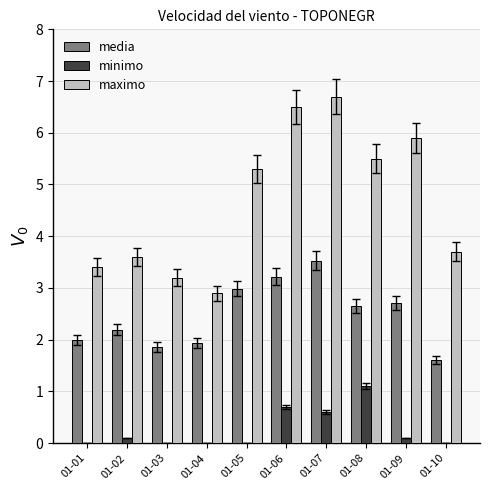

At which category does the chart reach its peak across all series?

01-07